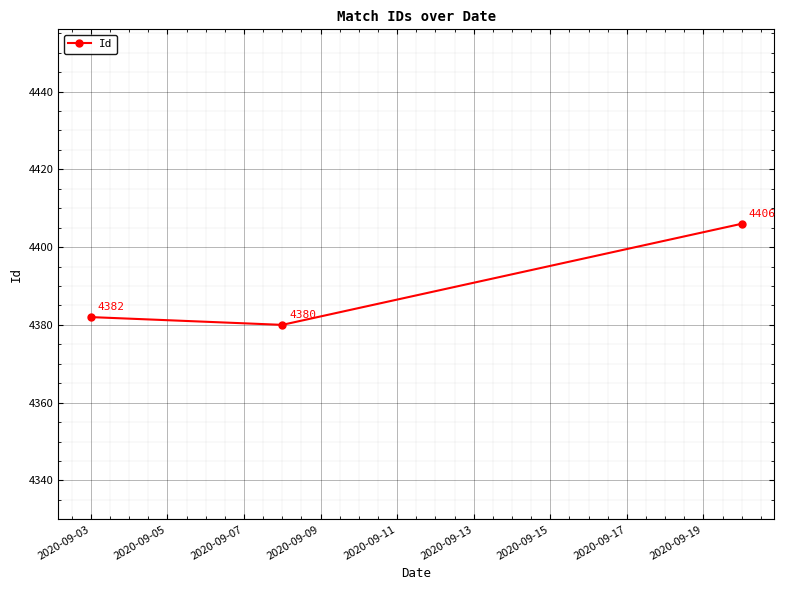

What is the minimum value shown in the chart?

4380